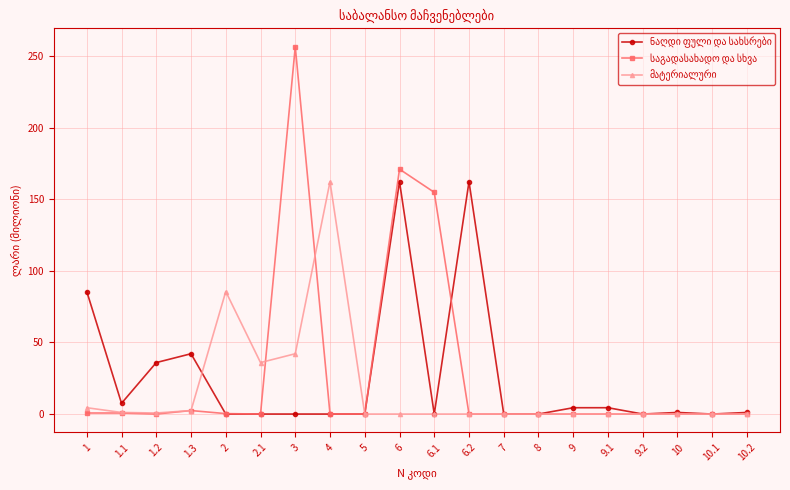

Which category has the highest value across all series?

3